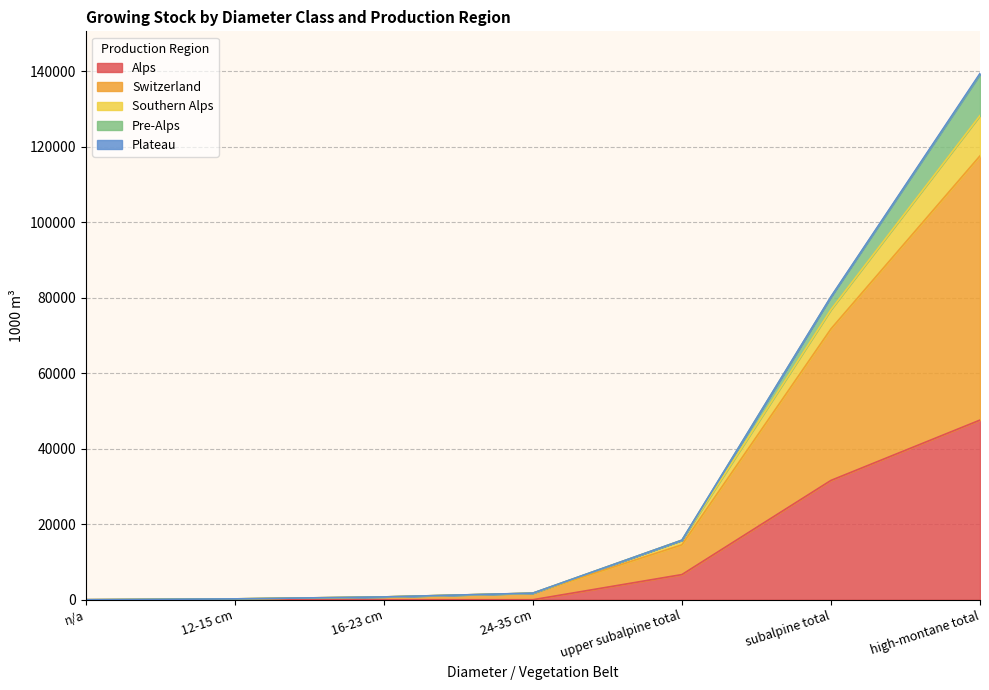

At which category is the sum across all series the highest?

high-montane total